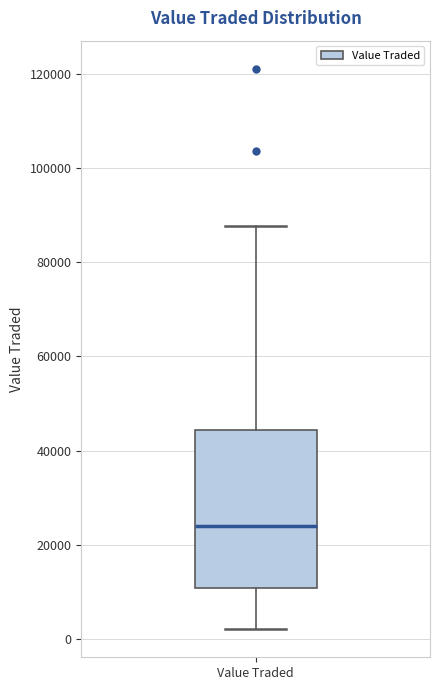

Transcribe this box plot: give where the median line is, the range the box spans, and where the two whiskers end, as read against the y-axis. The values are not printed on the chart, so give them approximately, as read against the axis.

median 24000, box 10000 to 44000, whiskers 2000 to 88000